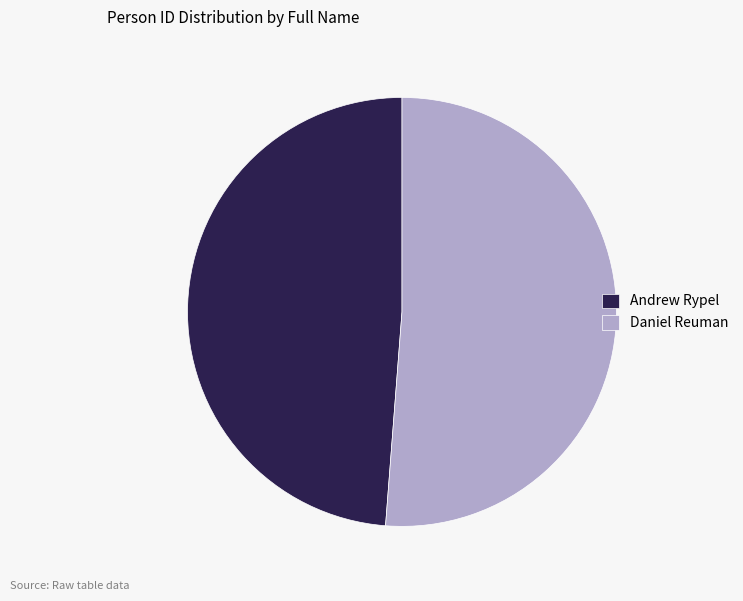

Is there a majority slice in this chart?

Yes